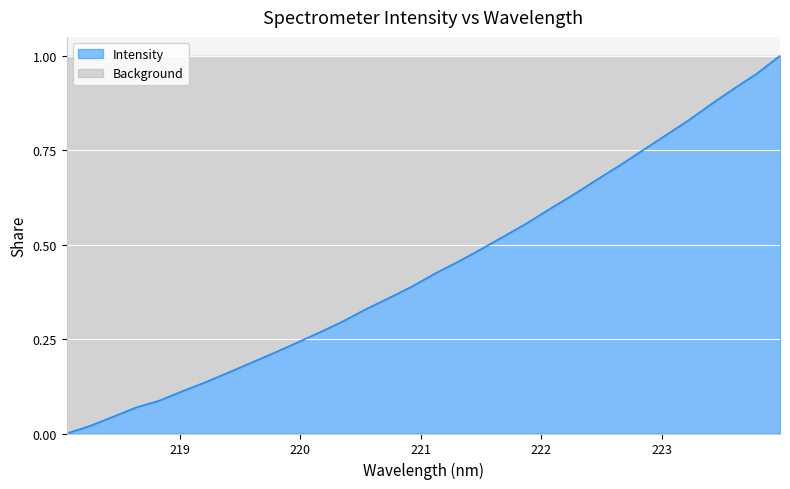

How many distinct data groups are displayed?

1